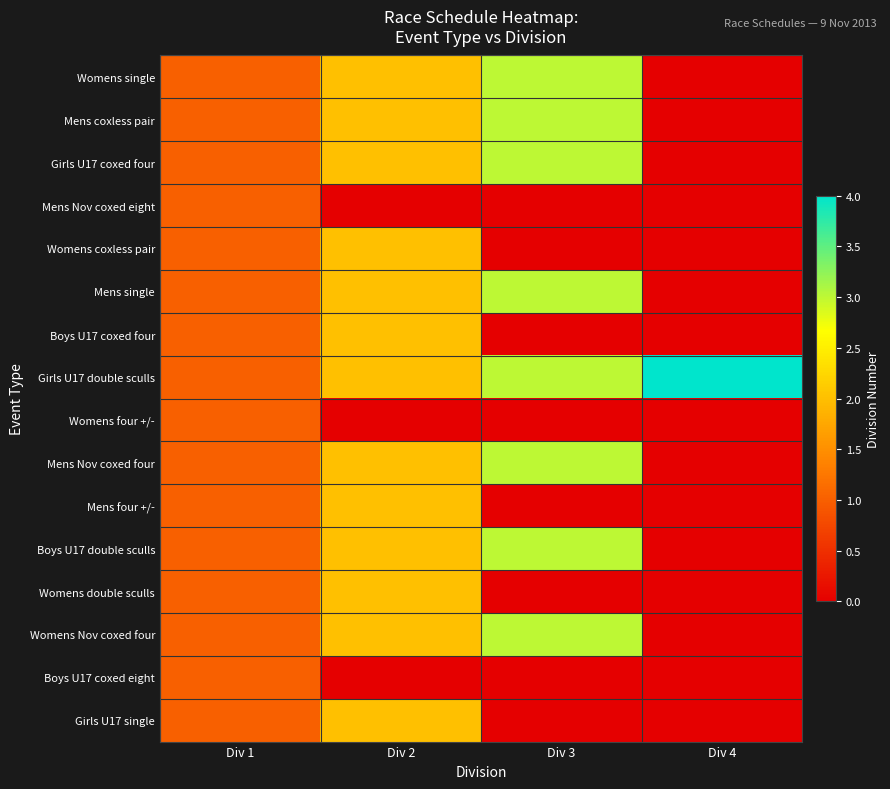

Which label corresponds to the smallest value in the chart?

Div 4